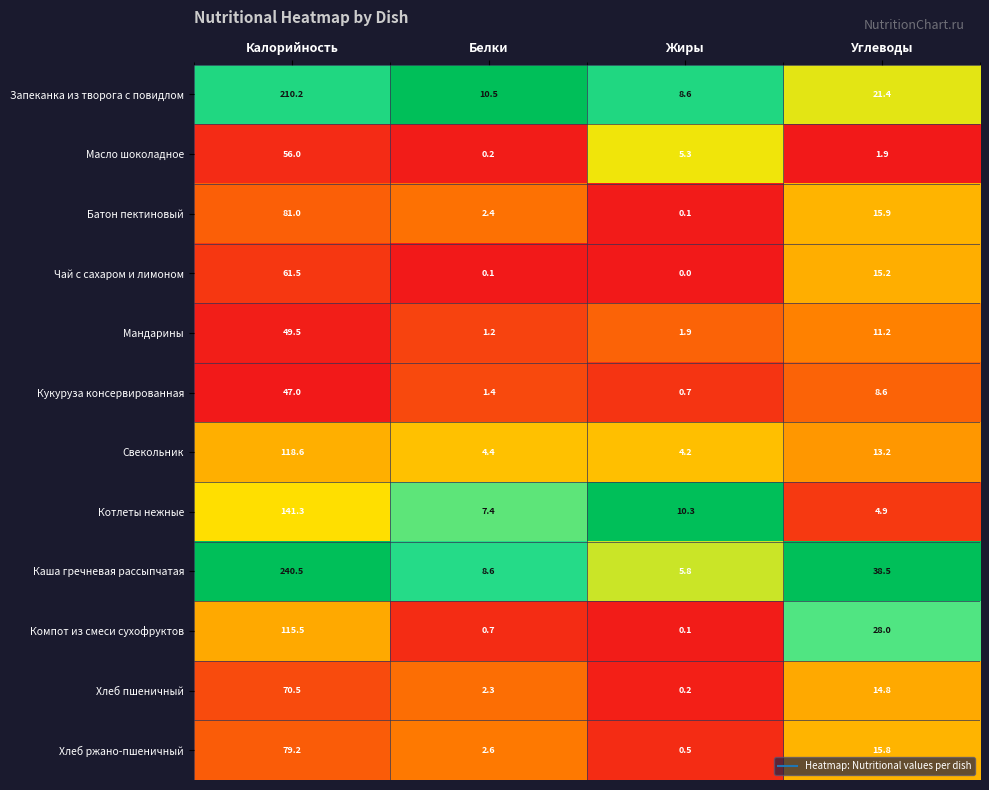

The Хлеб пшеничный series shows 0.7 at Белки. True or false?

False